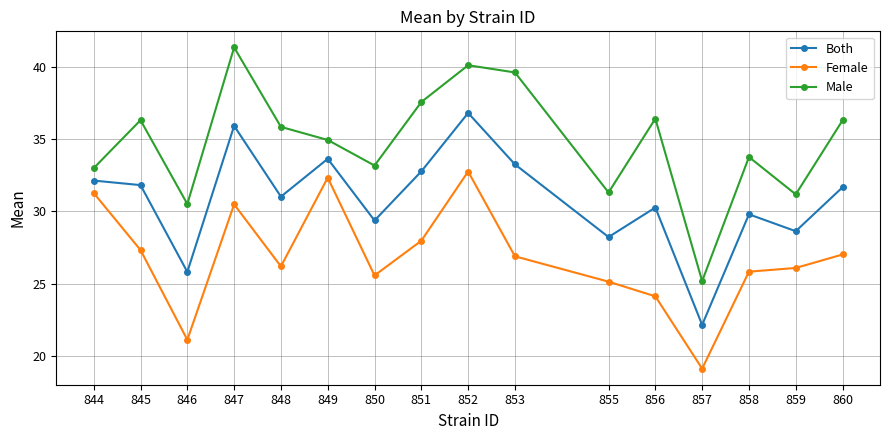

Rank the series by their average value, from lowest to highest.

Female, Both, Male